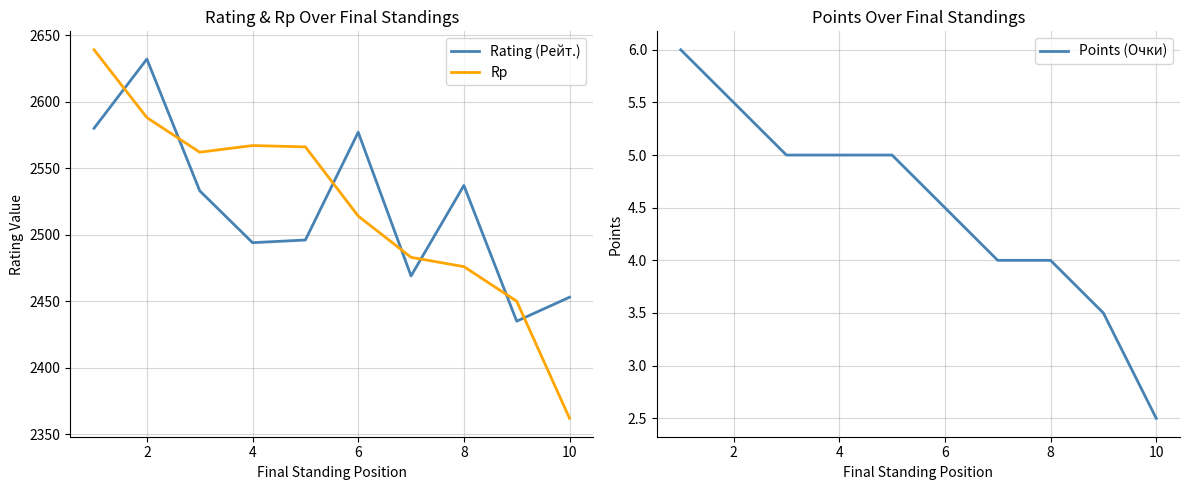

In Rating (Рейт.), how many points are higher than both neighbors (excluding endpoints)?

3